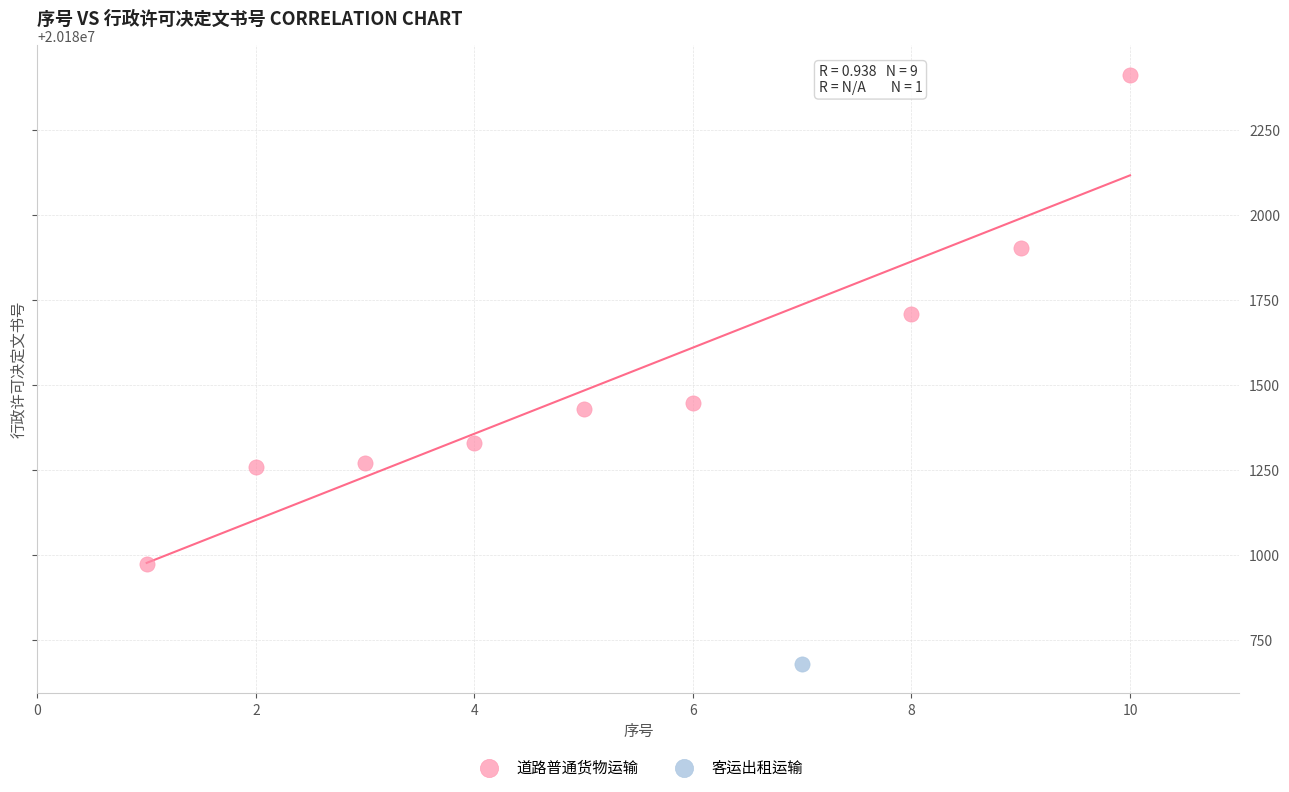

What are all the series names shown in the legend?

道路普通货物运输, 客运出租运输